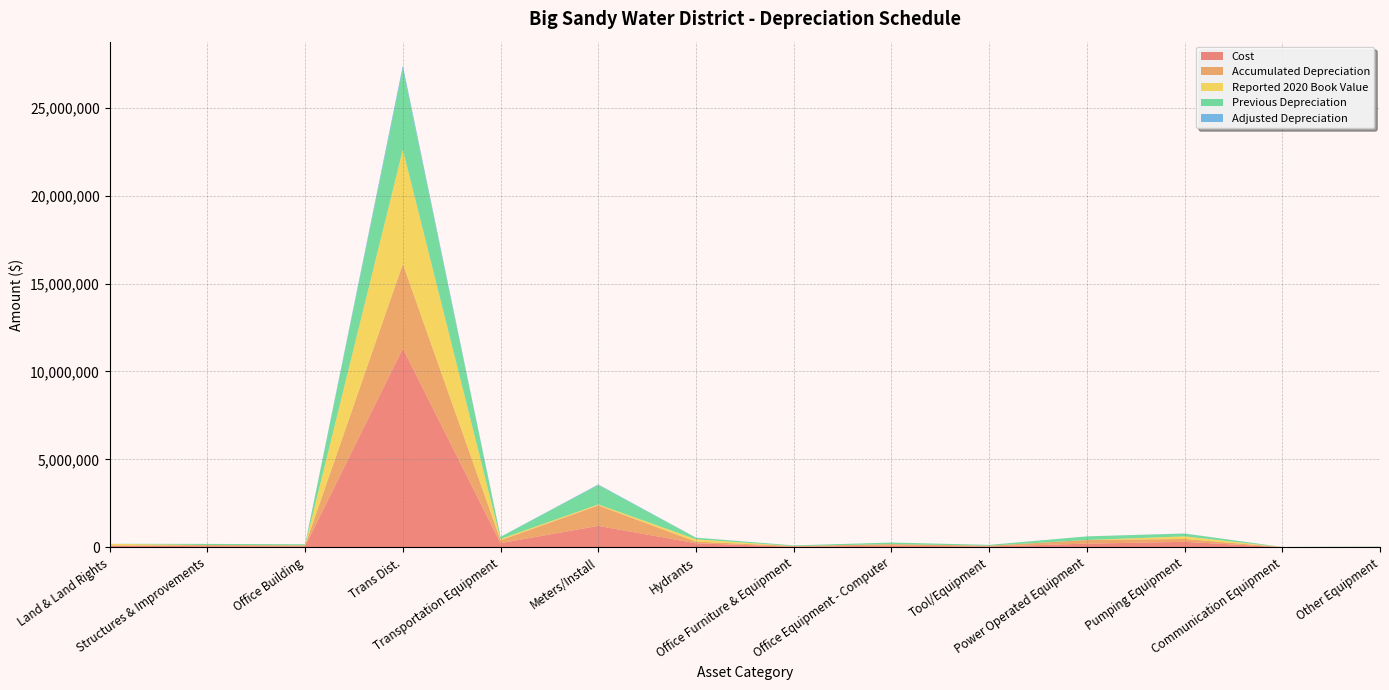

Reading left to right, list all the values displayed in this chart.

Cost: Land & Land Rights=99529.0	Structures & Improvements=64512.0	Office Building=57018.0	Trans Dist.=11311096.0	Transportation Equipment=235288.0	Meters/Install=1218844.0	Hydrants=227402.0	Office Furniture & Equipment=36079.0	Office Equipment - Computer=90687.0	Tool/Equipment=46120.0	Power Operated Equipment=207409.0	Pumping Equipment=310808.0	Communication Equipment=6014.0	Other Equipment=14583.0
Accumulated Depreciation: Land & Land Rights=0.0	Structures & Improvements=64512.0	Office Building=57018.0	Trans Dist.=4813855.0	Transportation Equipment=166993.0	Meters/Install=1165333.0	Hydrants=95910.0	Office Furniture & Equipment=36079.0	Office Equipment - Computer=90687.0	Tool/Equipment=46120.0	Power Operated Equipment=207409.0	Pumping Equipment=164507.0	Communication Equipment=6014.0	Other Equipment=14583.0
Reported 2020 Book Value: Land & Land Rights=99529.0	Structures & Improvements=0.0	Office Building=0.0	Trans Dist.=6497241.0	Transportation Equipment=68295.0	Meters/Install=53511.0	Hydrants=131492.0	Office Furniture & Equipment=0.0	Office Equipment - Computer=0.0	Tool/Equipment=0.0	Power Operated Equipment=0.0	Pumping Equipment=146301.0	Communication Equipment=0.0	Other Equipment=0.0
Previous Depreciation: Land & Land Rights=0.0	Structures & Improvements=64512.0	Office Building=57018.0	Trans Dist.=4587633.0	Transportation Equipment=119935.0	Meters/Install=1104390.0	Hydrants=88330.0	Office Furniture & Equipment=36079.0	Office Equipment - Computer=90687.0	Tool/Equipment=46120.0	Power Operated Equipment=207409.0	Pumping Equipment=158291.0	Communication Equipment=6014.0	Other Equipment=14583.0
Adjusted Depreciation: Land & Land Rights=0.0	Structures & Improvements=0.0	Office Building=0.0	Trans Dist.=180977.5	Transportation Equipment=6274.3	Meters/Install=32502.5	Hydrants=6064.1	Office Furniture & Equipment=0.0	Office Equipment - Computer=0.0	Tool/Equipment=0.0	Power Operated Equipment=0.0	Pumping Equipment=8288.2	Communication Equipment=0.0	Other Equipment=0.0